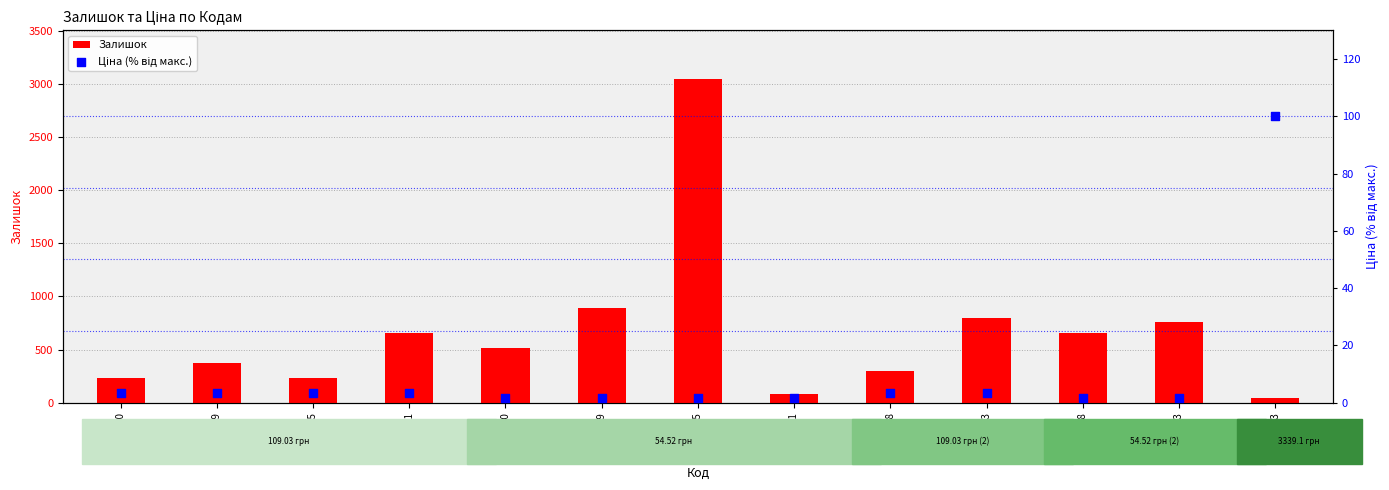

Which series has the widest spread of Y values?

Залишок